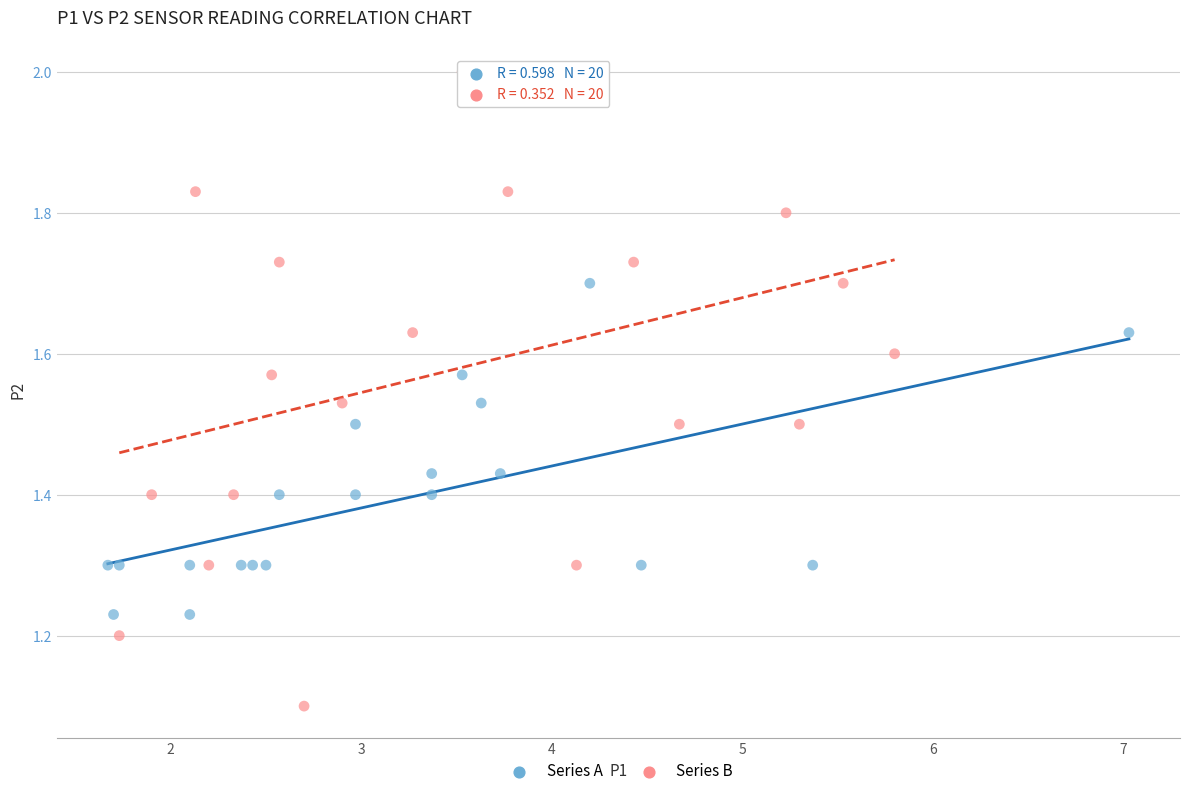

Which series reaches the maximum Y coordinate?

Series B